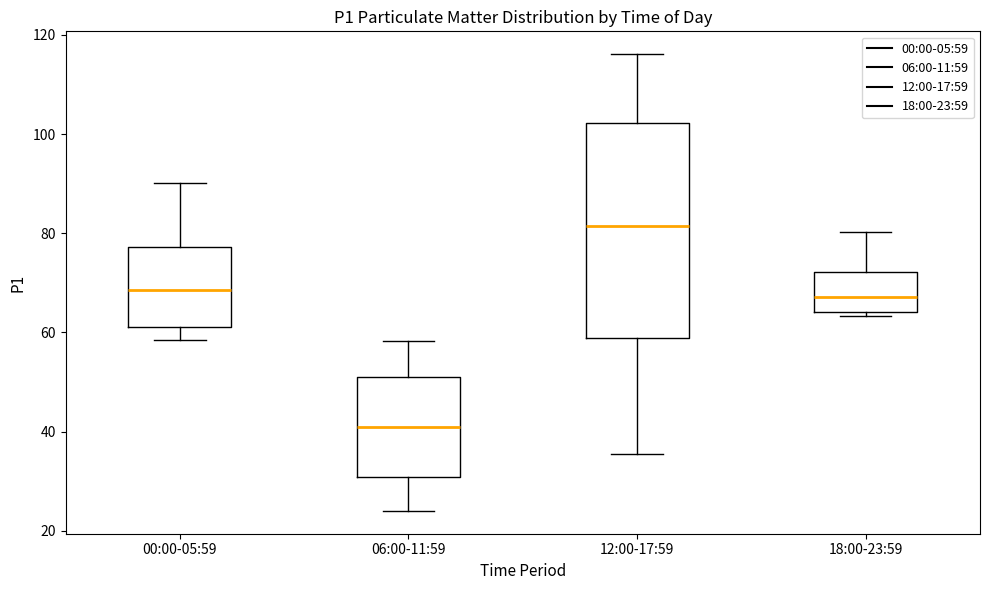

Reading left to right, transcribe this box plot: for each box, give where its median line is, the range the box spans, and where its two whiskers end, as read against the y-axis. The values are not printed on the chart, so give them approximately, as read against the axis.

00:00-05:59: median 68, box 62 to 78, whiskers 58 to 90
06:00-11:59: median 40, box 30 to 50, whiskers 24 to 58
12:00-17:59: median 82, box 58 to 102, whiskers 36 to 116
18:00-23:59: median 68, box 64 to 72, whiskers 64 (just below the box's lower edge) to 80